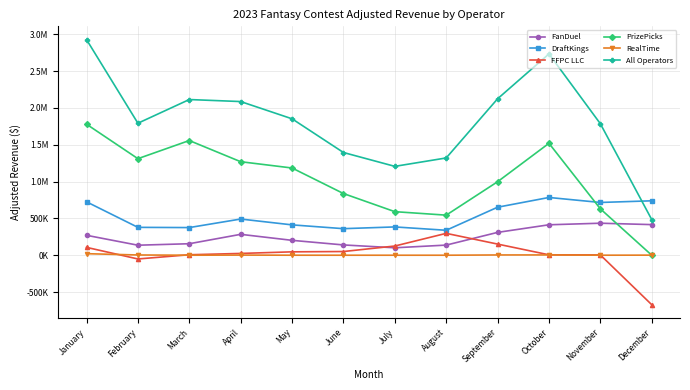

What are all the series names shown in the legend?

FanDuel, DraftKings, FFPC LLC, PrizePicks, RealTime, All Operators